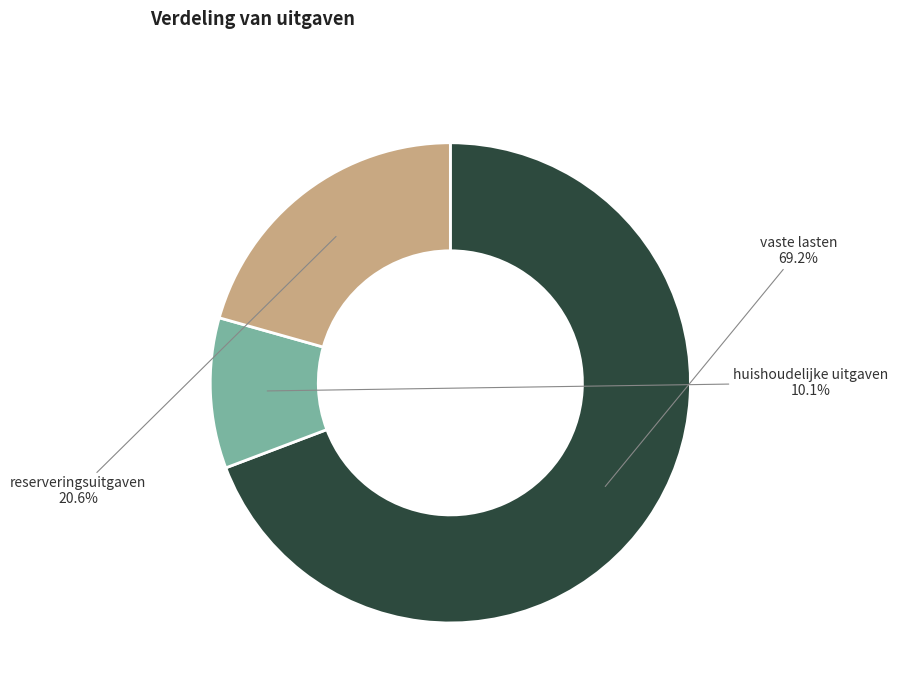

To the nearest percent, what is the combined percentage of reserveringsuitgaven and vaste lasten?

90%